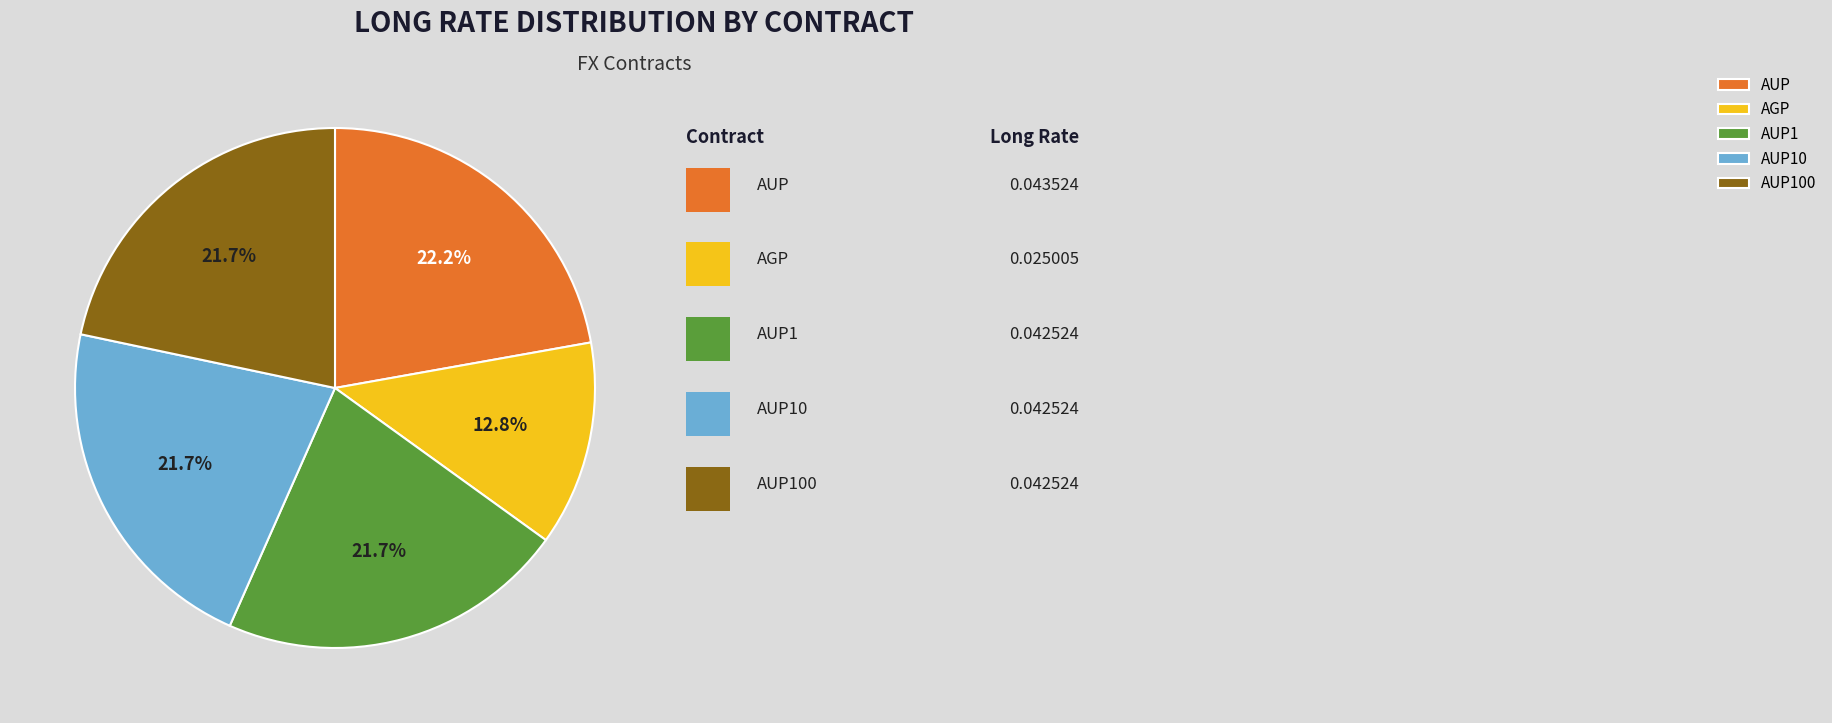

To the nearest percent, what is the combined percentage of AGP and AUP100?

34%